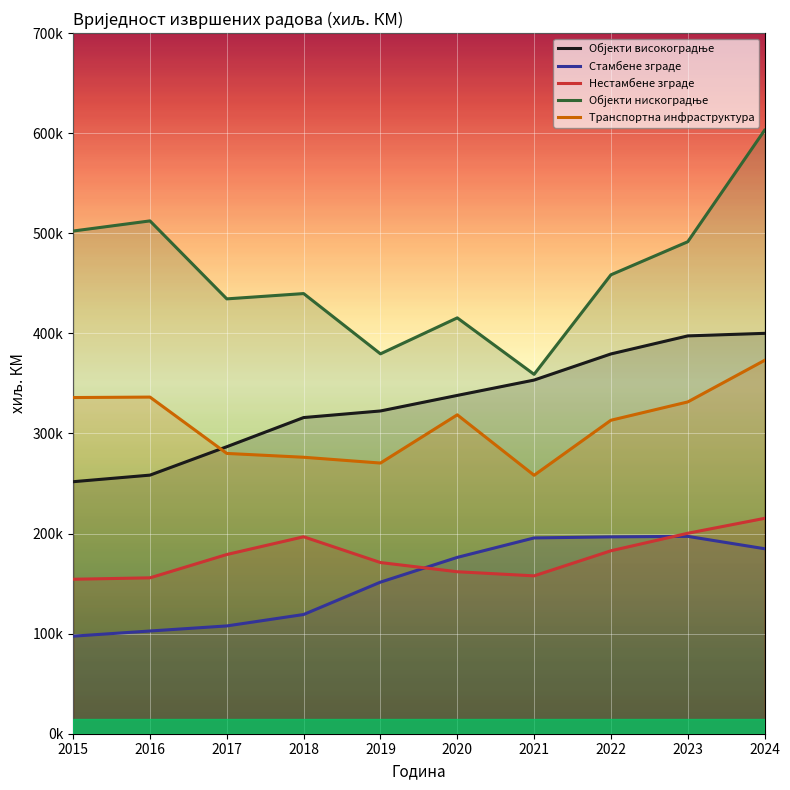

What are all the series names shown in the legend?

Објекти високоградње, Стамбене зграде, Нестамбене зграде, Објекти нискоградње, Транспортна инфраструктура